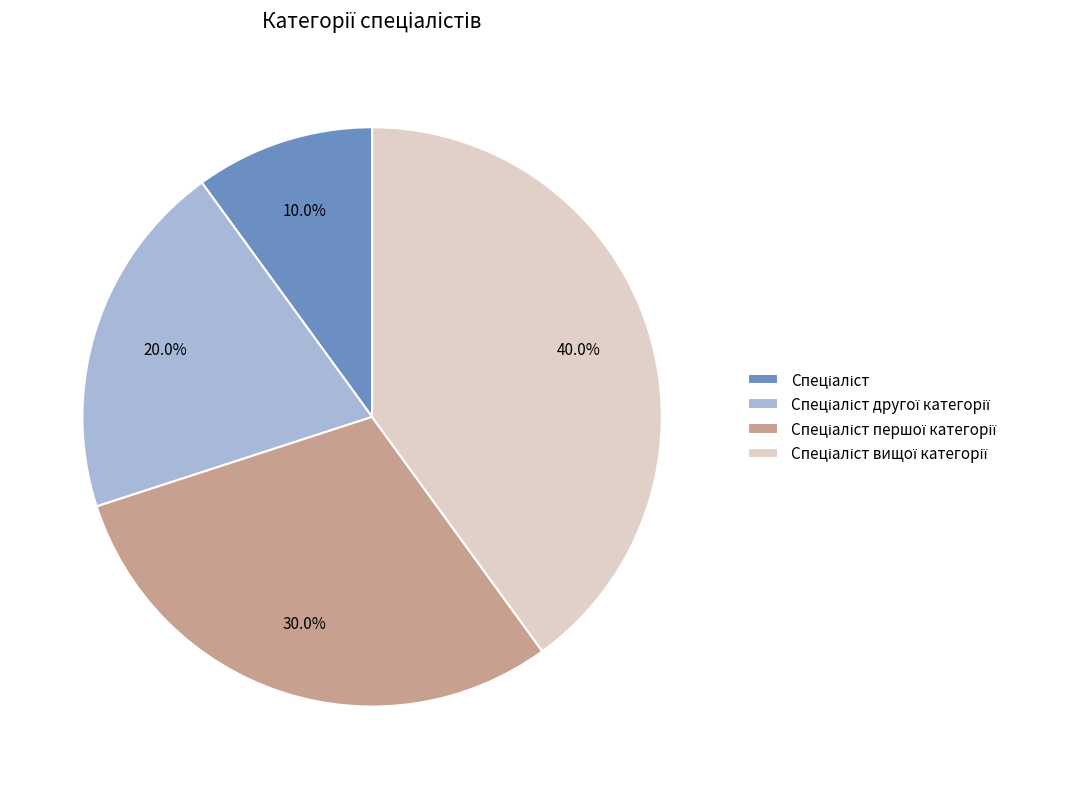

Does any single category account for the majority?

No